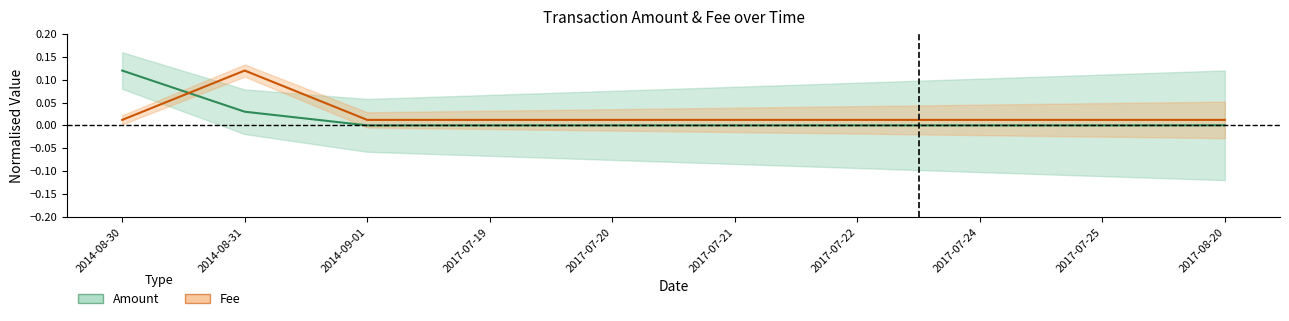

List the series in order of their overall mean, lowest first.

Amount, Fee